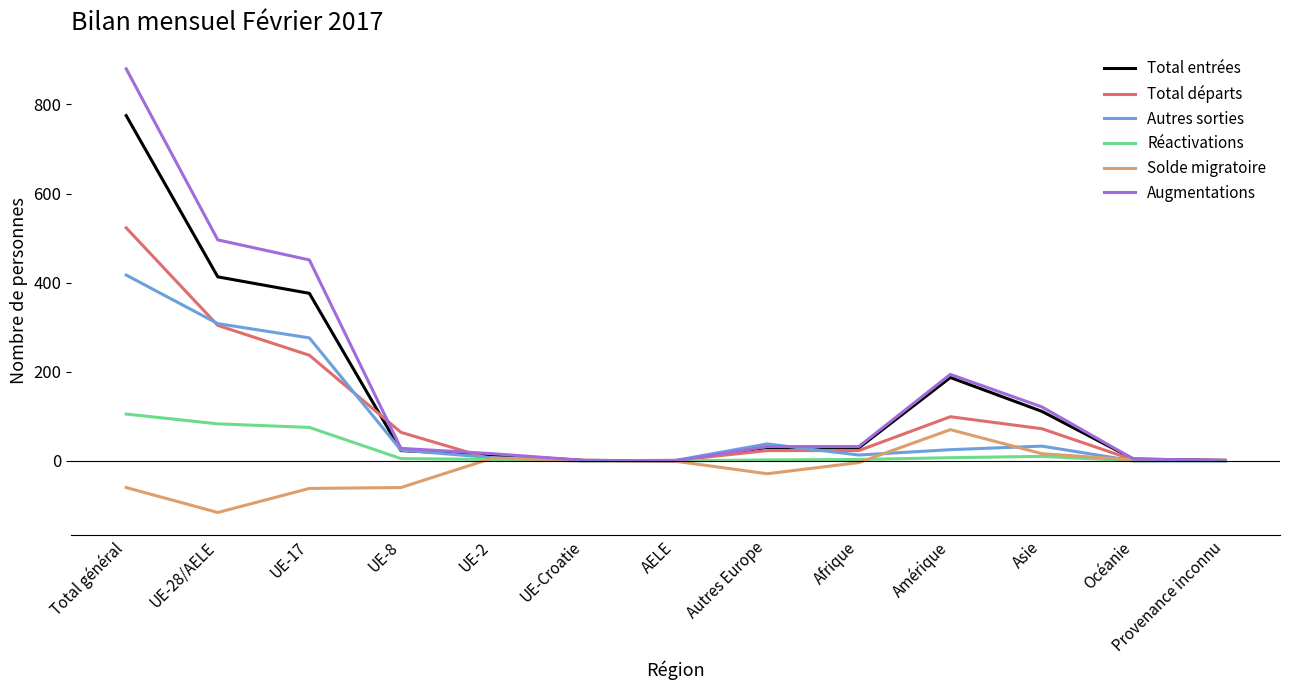

In Total entrées, how many points are higher than both neighbors (excluding endpoints)?

2